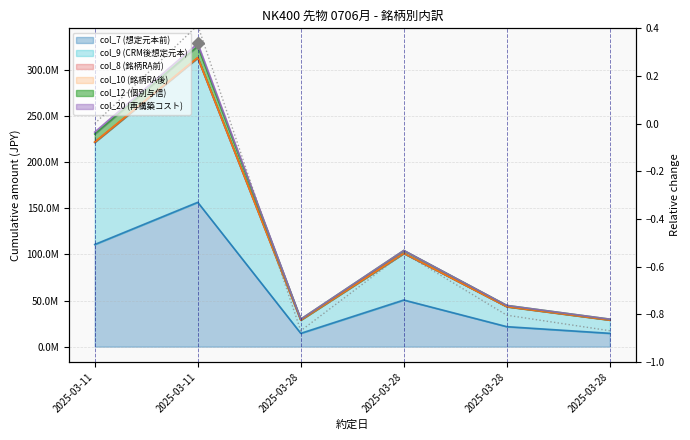

Read the value at 2025-03-28.

-0.5